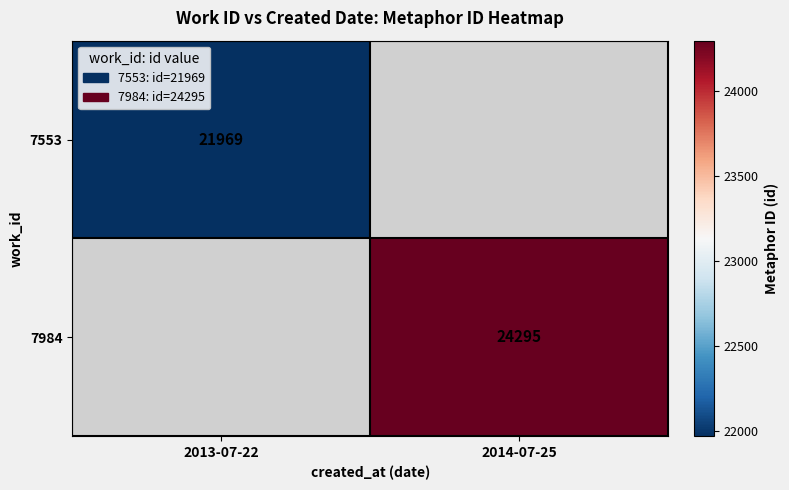

Is the value of 7553 at 2013-07-22 greater than the value of 7984 at 2014-07-25?

No